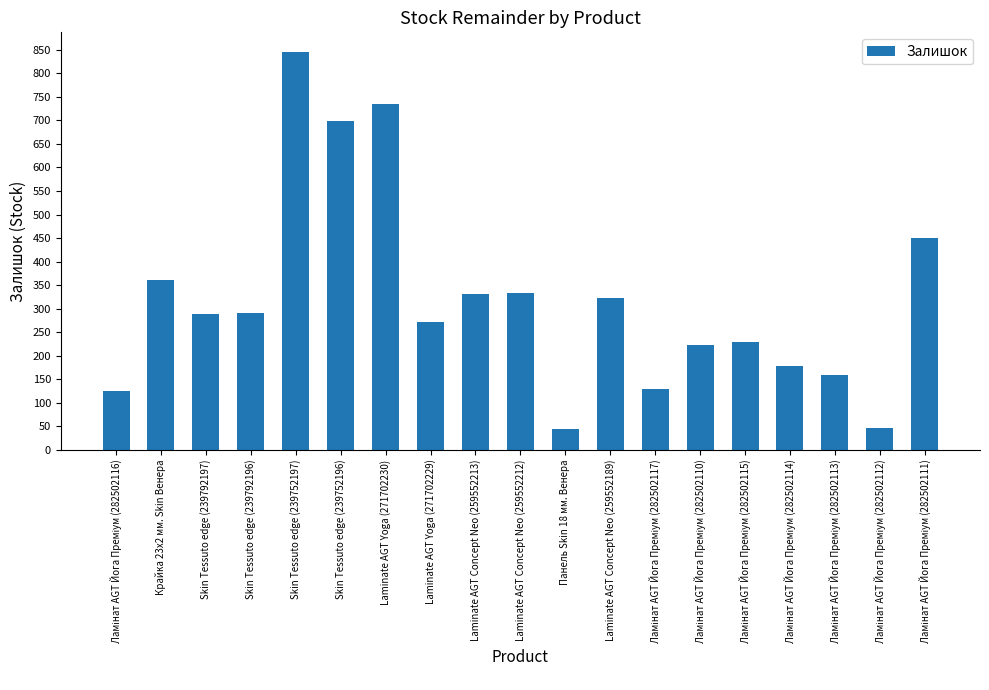

Which category has the highest value across all series?

Skin Tessuto edge (239752197)